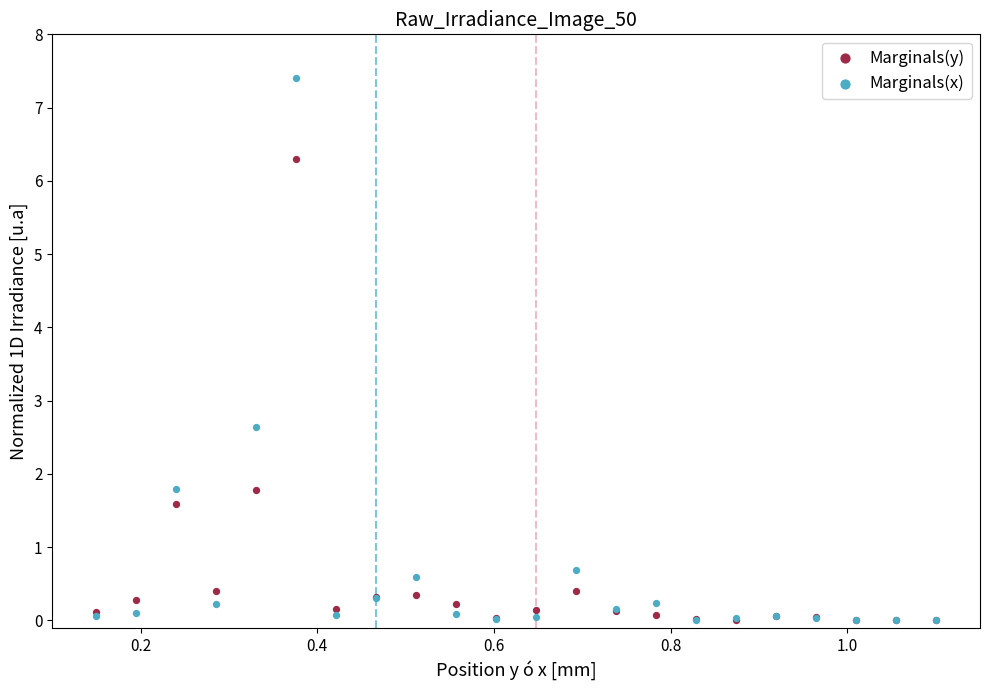

In the Marginals(x) series, what Y value is closest to 3?

2.6